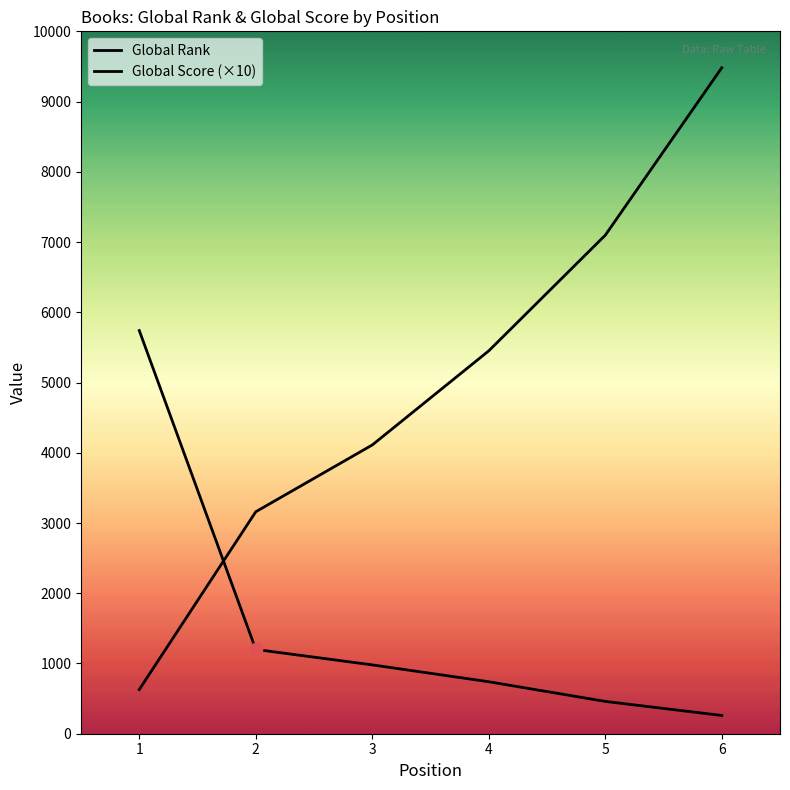

At how many categories does at least one series exceed 3982?

5